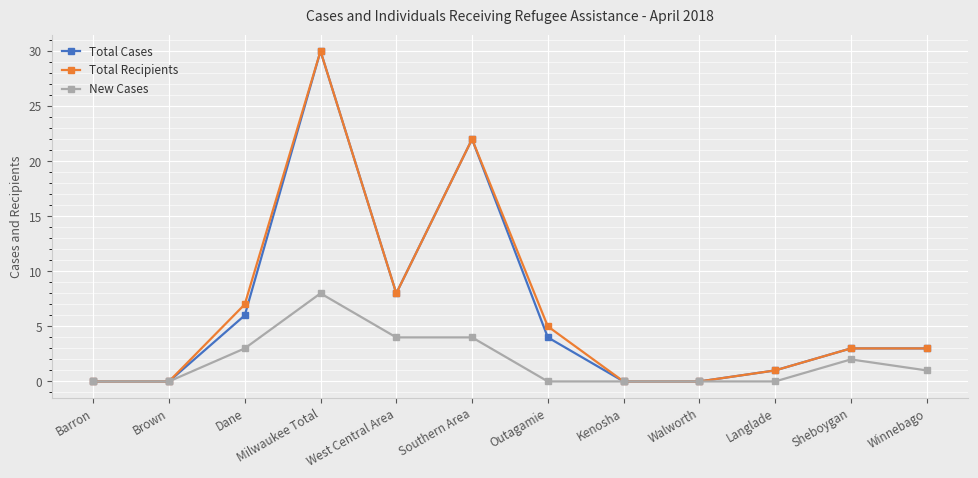

Reading left to right, extract all data points from this chart.

Total Cases: 0	0	6	30	8	22	4	0	0	1	3	3
Total Recipients: 0	0	7	30	8	22	5	0	0	1	3	3
New Cases: 0	0	3	8	4	4	0	0	0	0	2	1